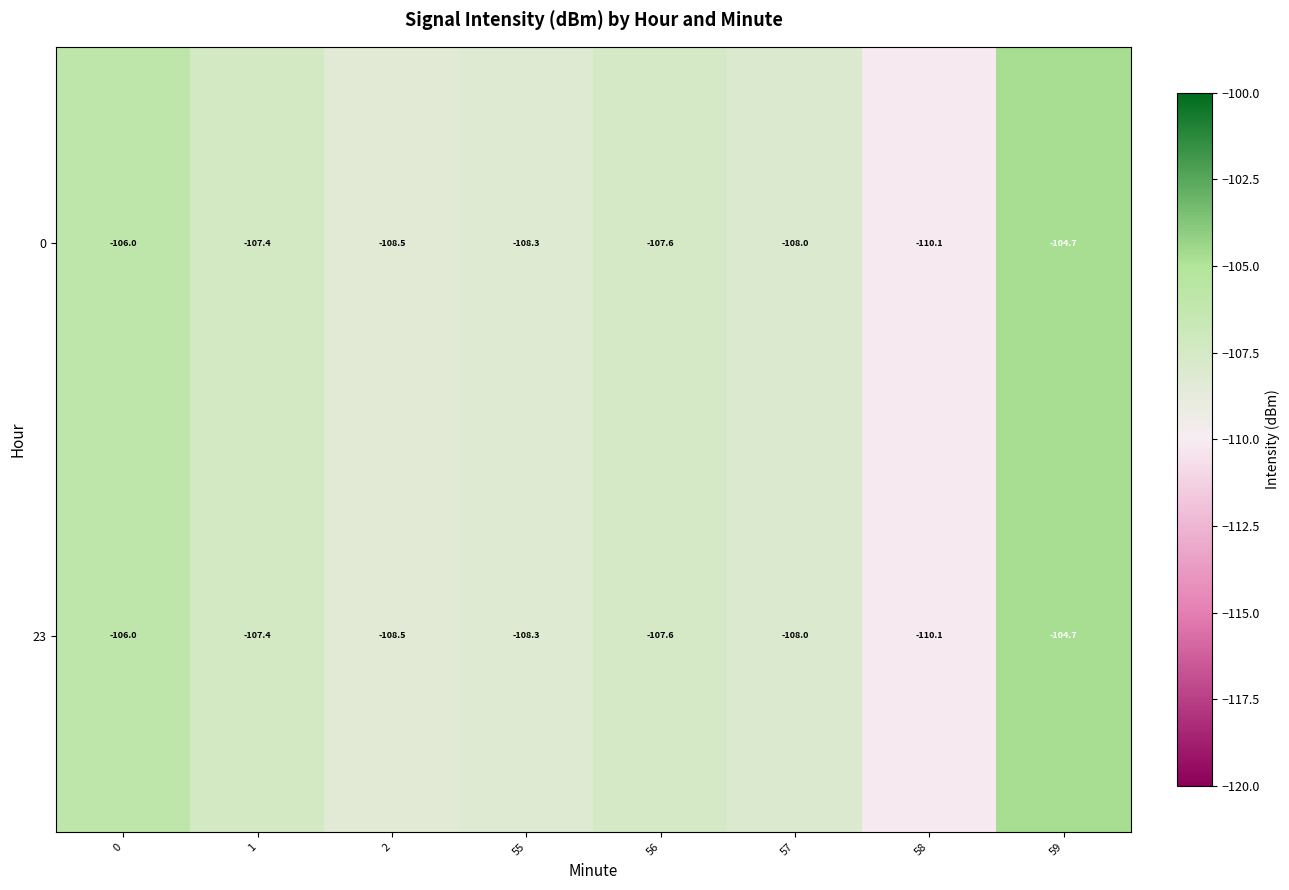

The 0 series shows -68.4 at 58. True or false?

False